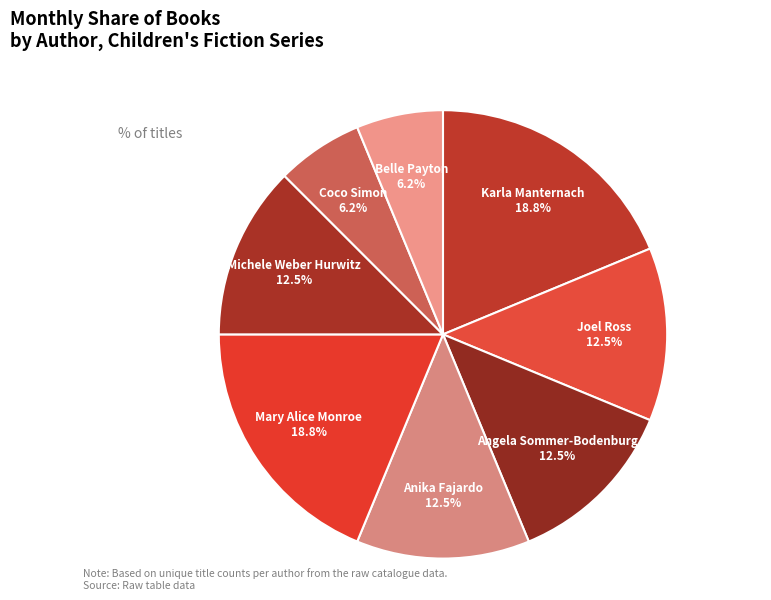

True or false: Belle Payton accounts for 15% of the total.

False